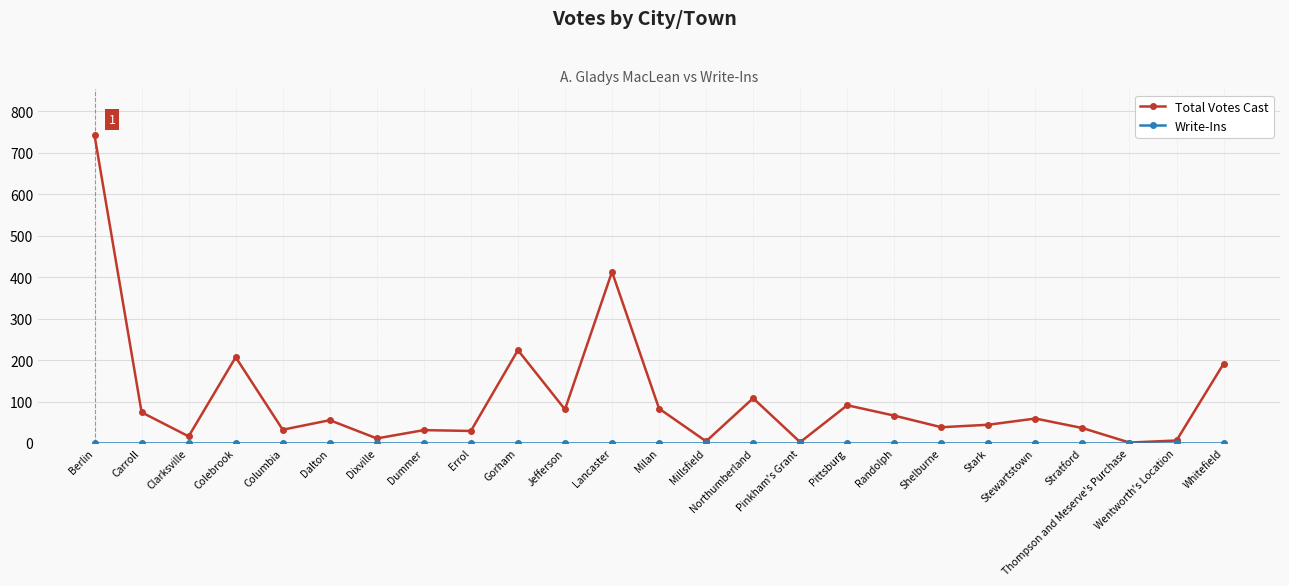

Read the Total Votes Cast value at Carroll, to the nearest 50.

50